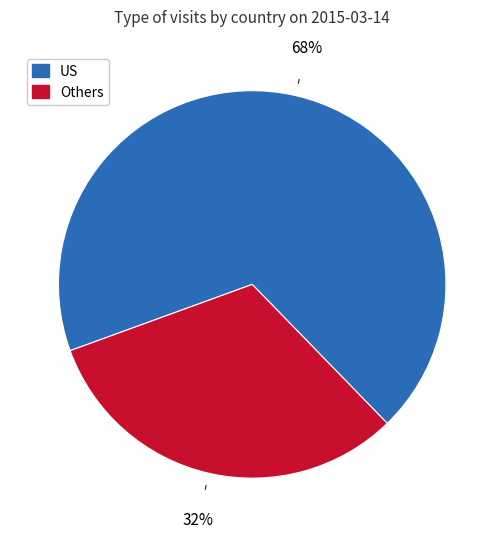

Is there a majority slice in this chart?

Yes